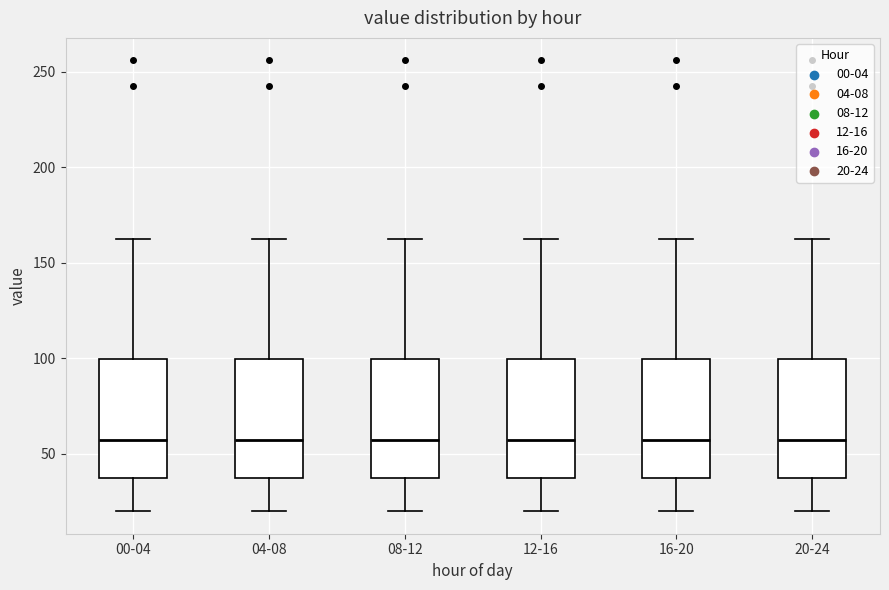

Reading left to right, read every box against the y-axis: the position of its median line, the range the box covers, and the ends of its whiskers. The values are not printed on the chart, so give them approximately, as read against the axis.

00-04: median 55, box 35 to 100, whiskers 20 to 160
04-08: median 55, box 35 to 100, whiskers 20 to 160
08-12: median 55, box 35 to 100, whiskers 20 to 160
12-16: median 55, box 35 to 100, whiskers 20 to 160
16-20: median 55, box 35 to 100, whiskers 20 to 160
20-24: median 55, box 35 to 100, whiskers 20 to 160